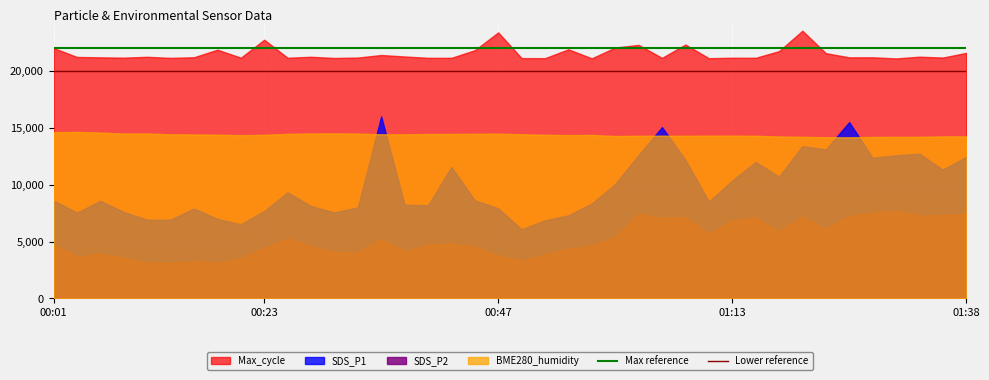

Is it true that Lower reference equals 20000 at 00:01?

True